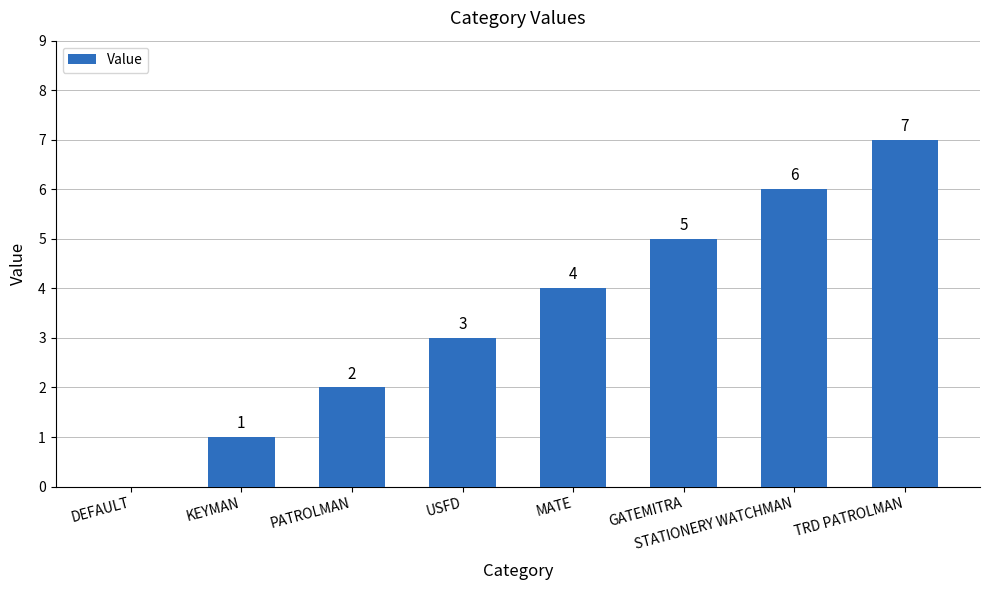

Is it true that the value at KEYMAN is 1?

True